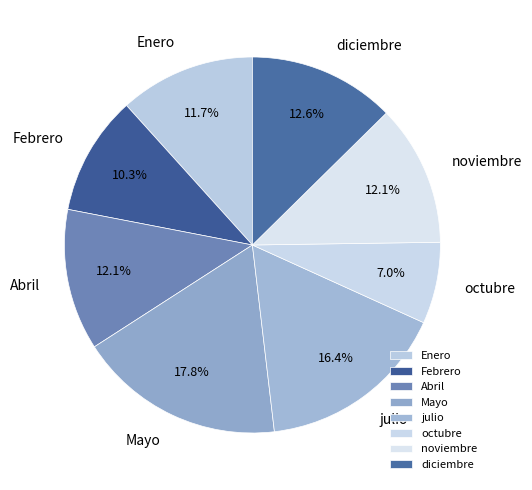

How many segments does this pie chart have?

8